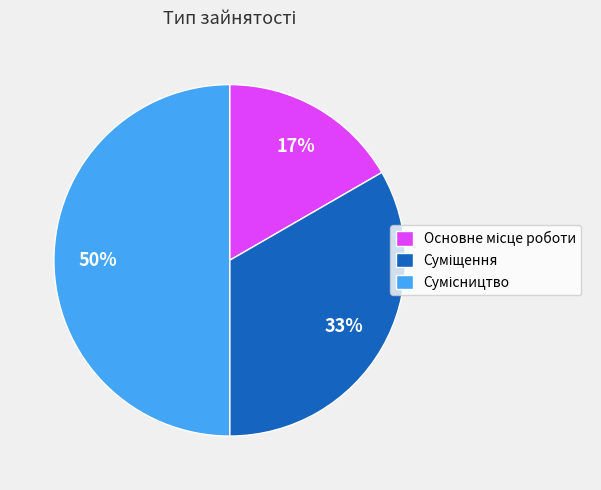

To the nearest percent, what is the difference between the largest and smallest slice percentages?

33%